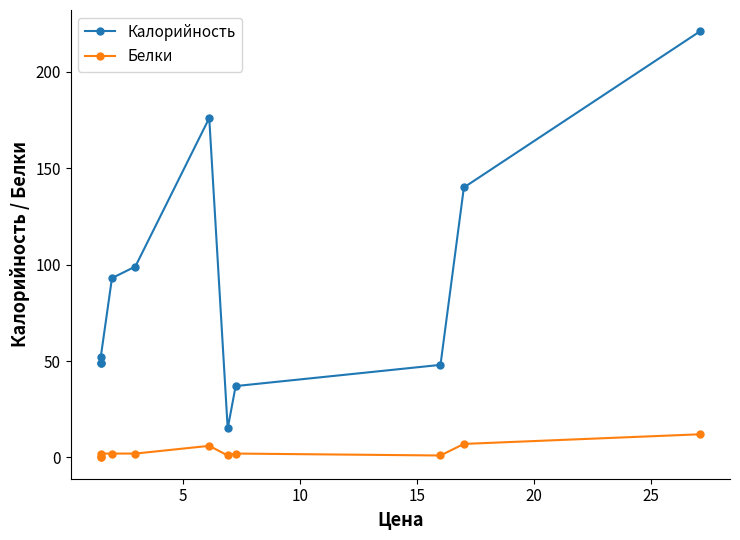

Does the chart display data point markers on the line(s)?

Yes